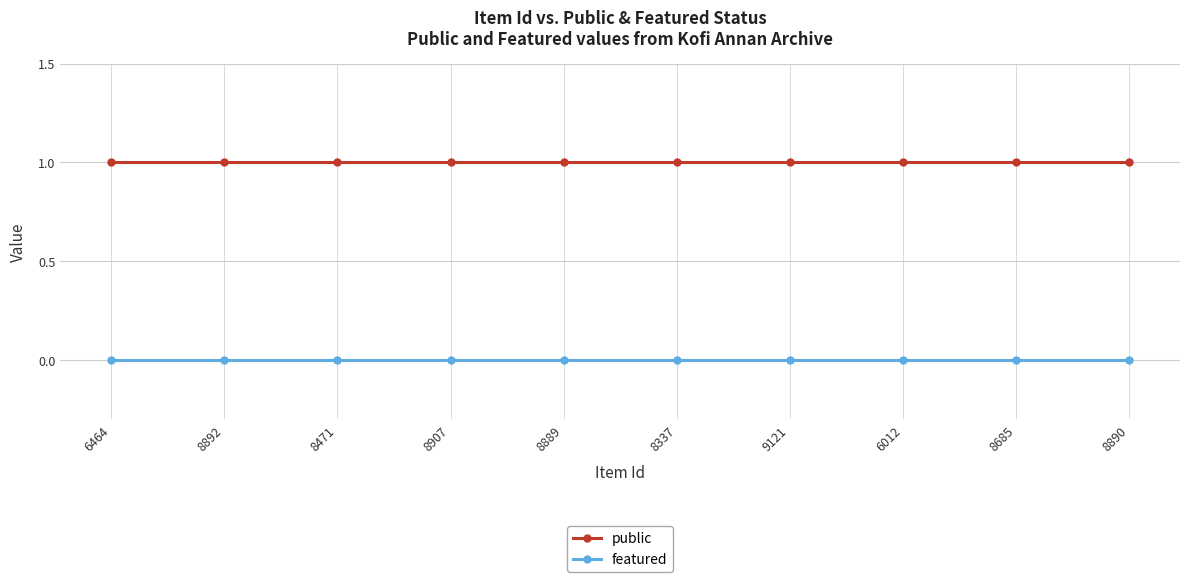

True or false: public and featured intersect in this chart.

False